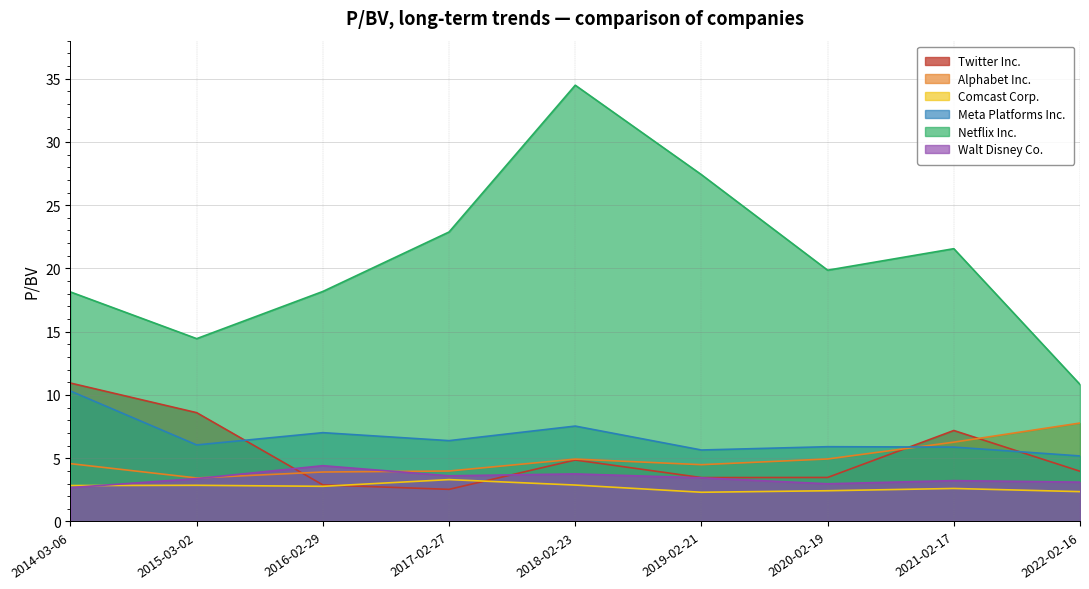

Read the Twitter Inc. value at 2017-02-27.

2.5